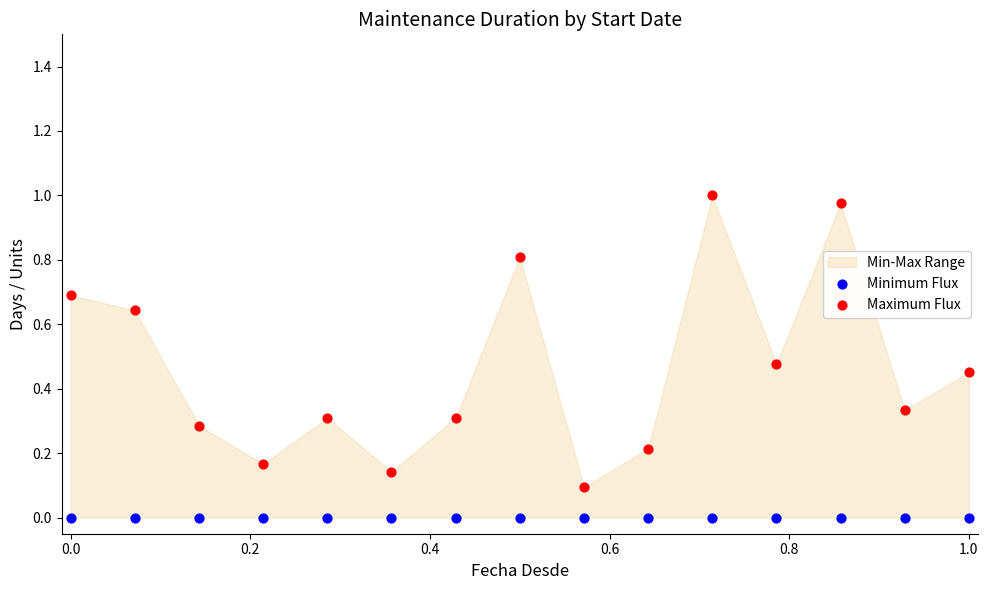

Which series contains the lowest Y value?

Minimum Flux